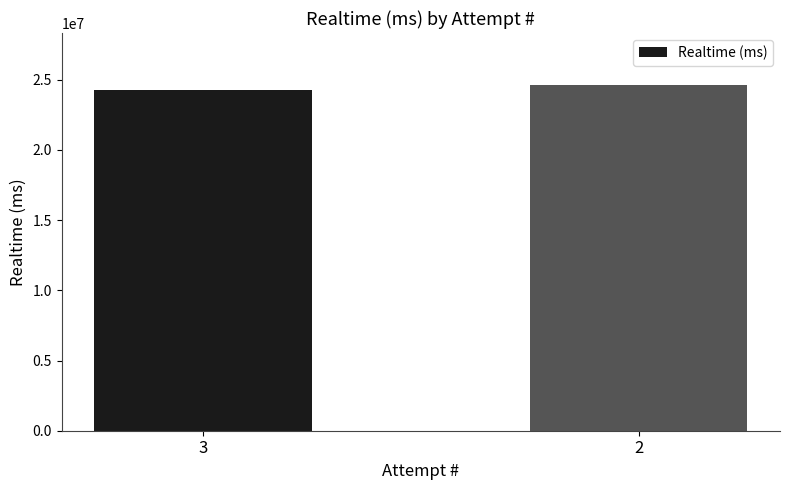

What is the approximate value at 3?

24251716